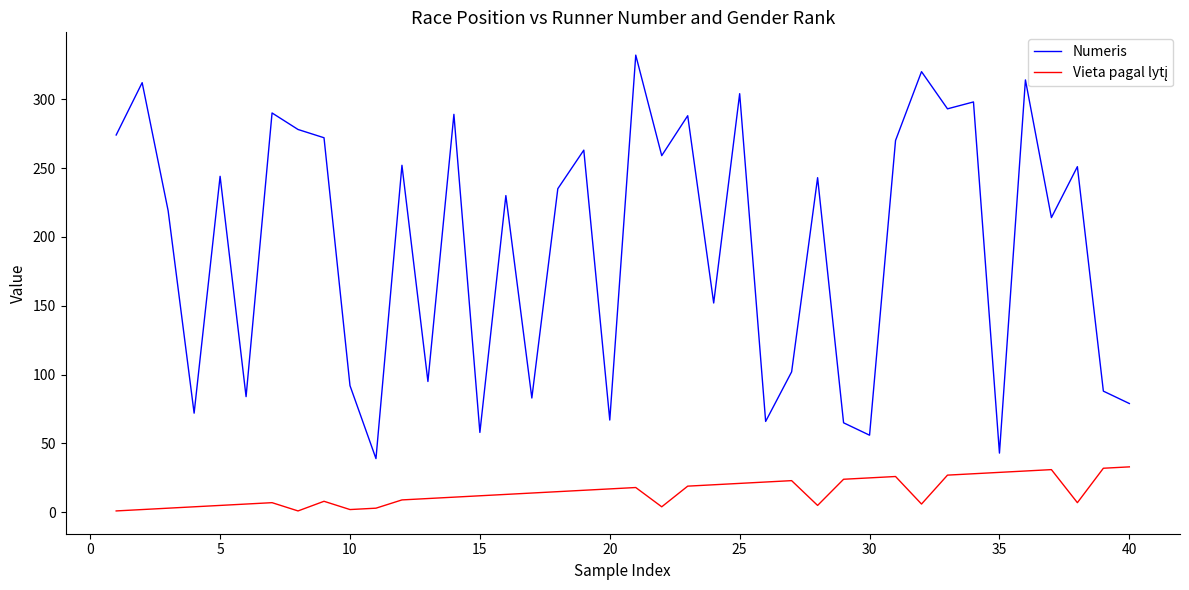

Which series has the largest total across all categories?

Numeris